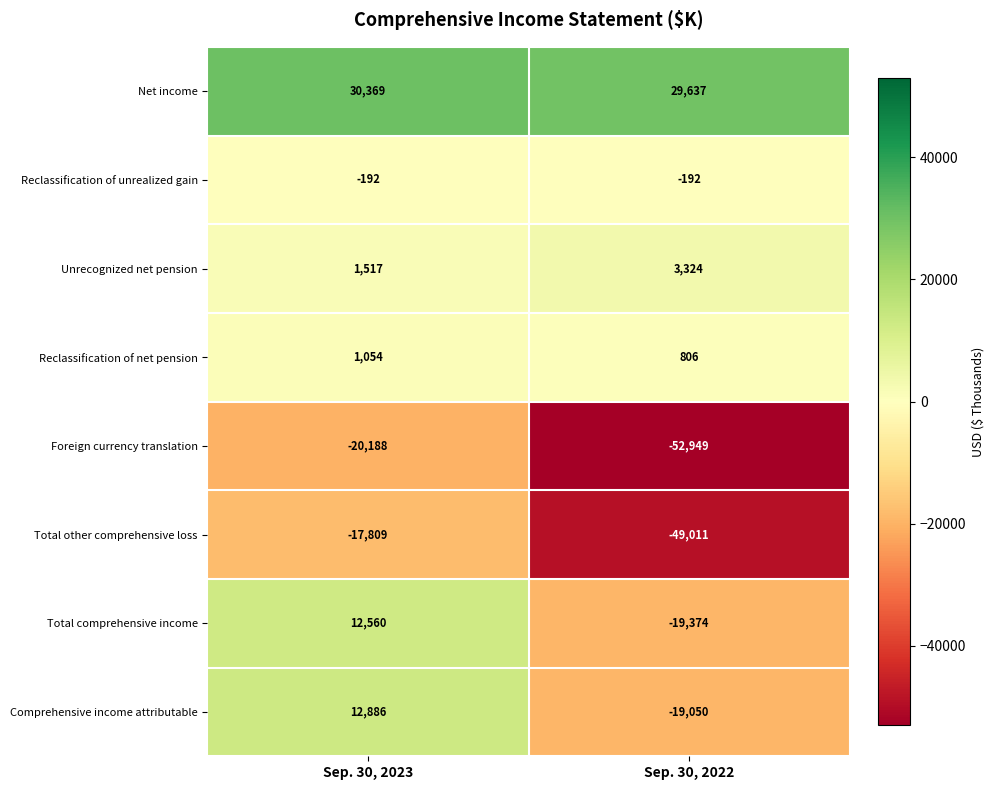

Which series has the largest total across all categories?

Net income